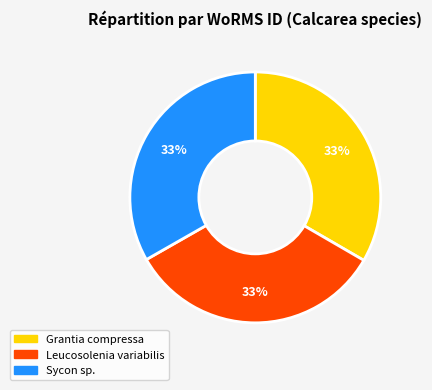

What is the ratio of the value at Grantia compressa to the value at Sycon sp.?

1.0